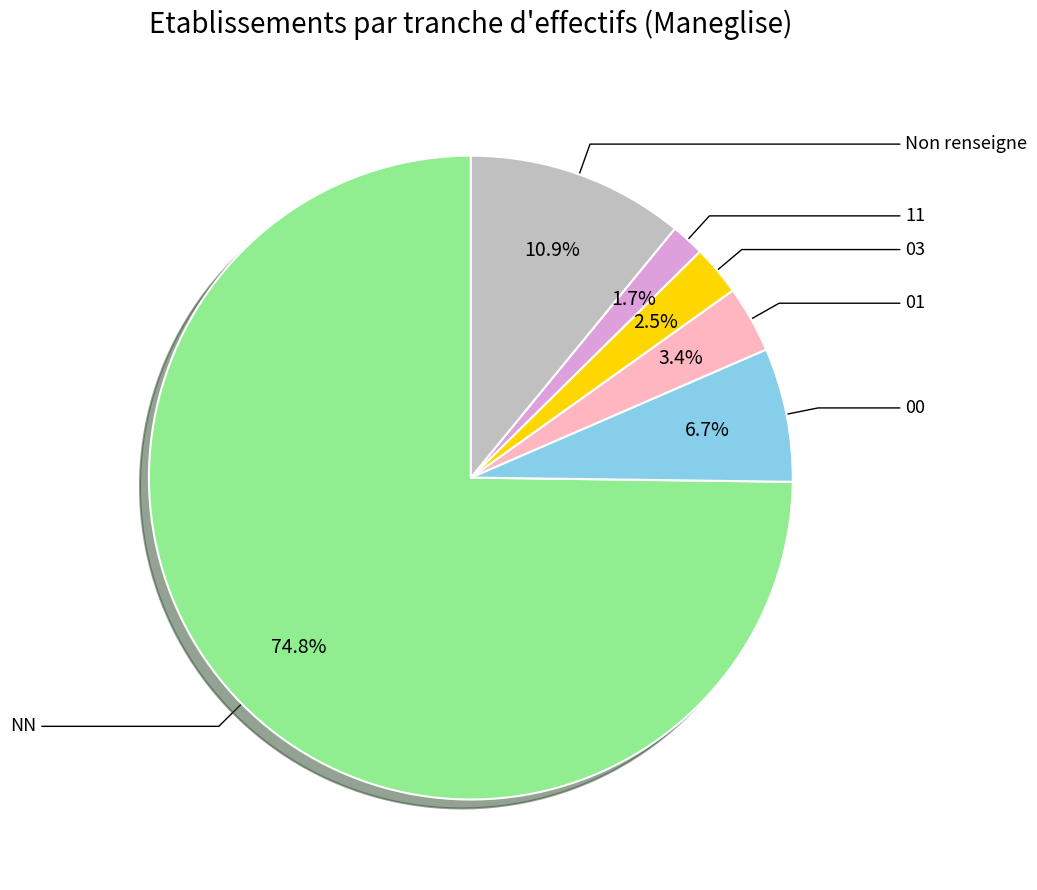

What is the change in value from 01 to 11?

-2